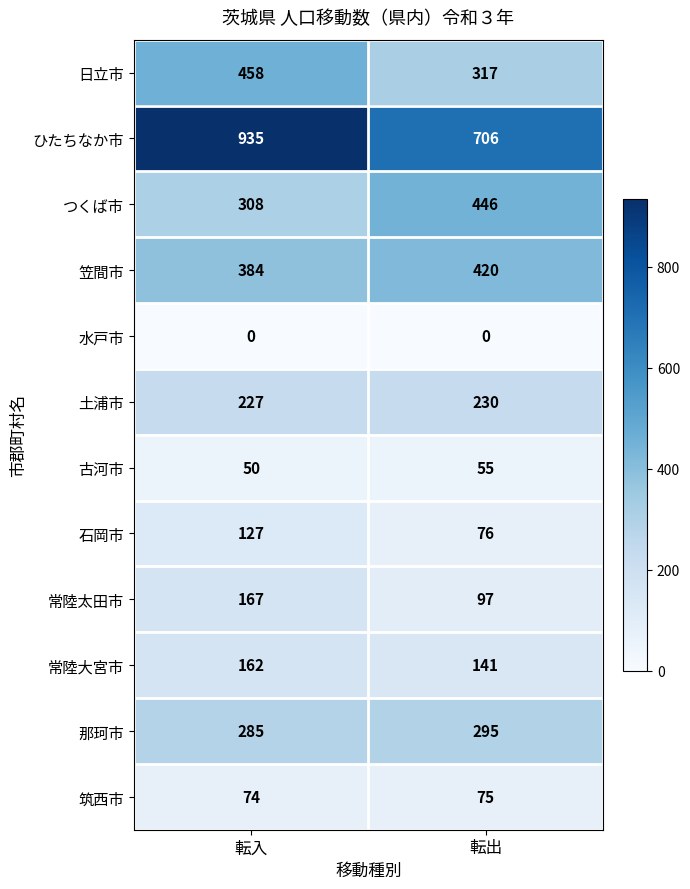

What is the difference between the highest and lowest values at 転入?

935